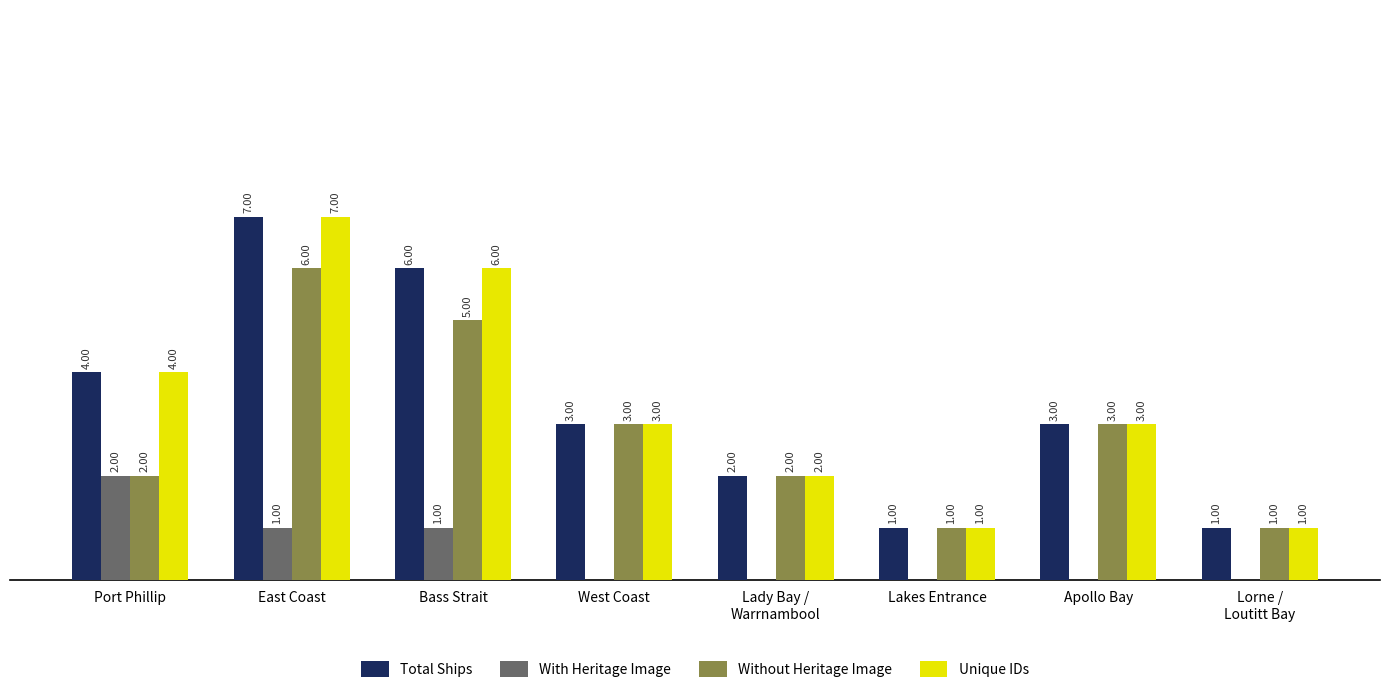

Which label corresponds to the largest value in the chart?

East Coast